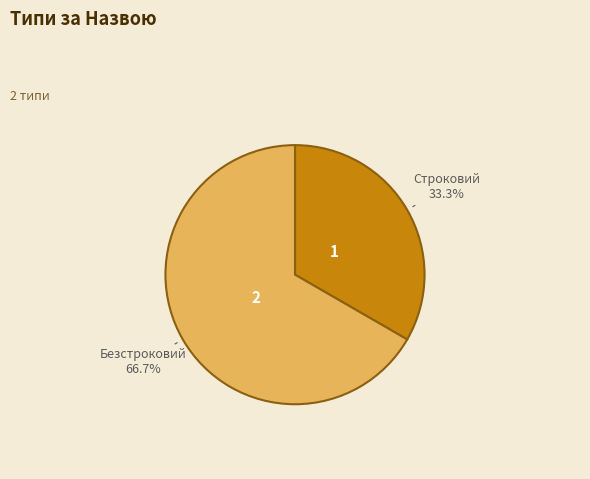

Does any single category account for the majority?

Yes